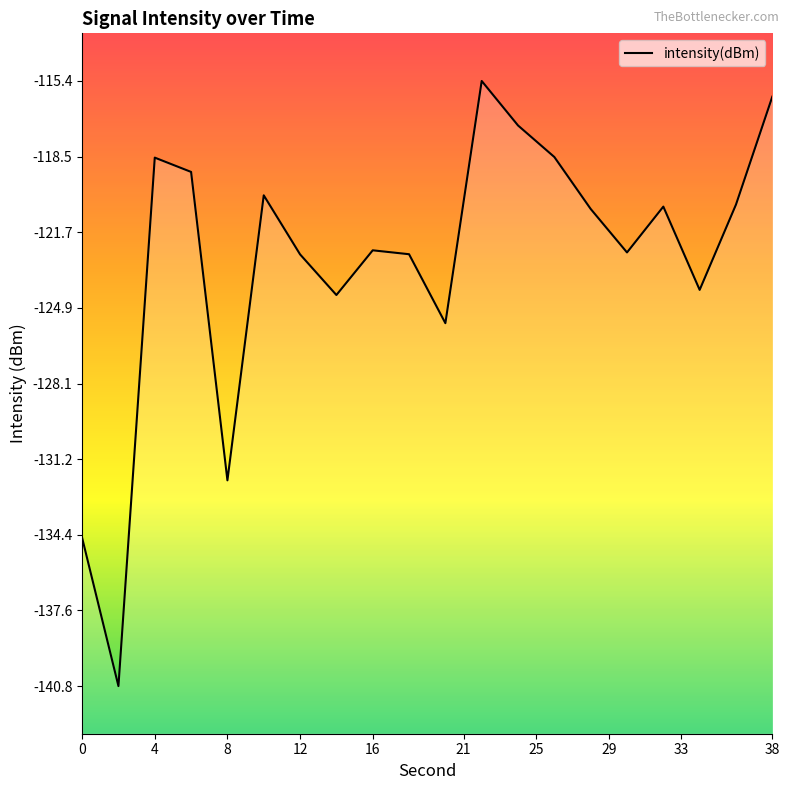

What is the difference between the maximum and second lowest values?

19.2